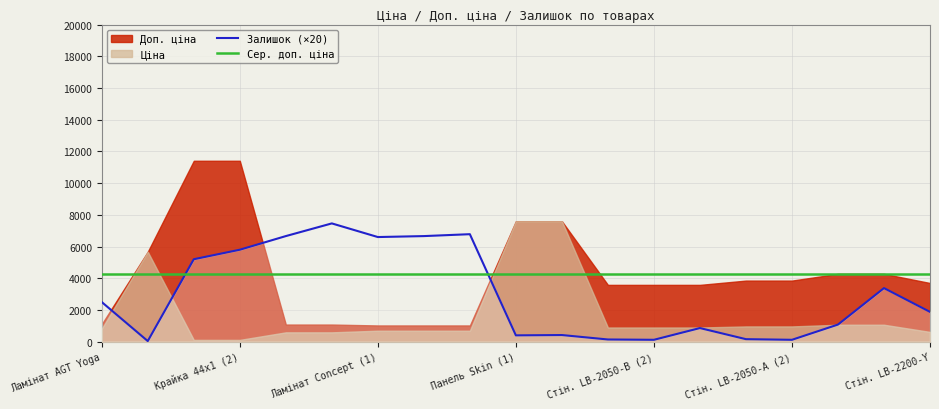

At Доп. ціна, list the series in order from smallest to largest.

Залишок, Ціна, Доп. ціна